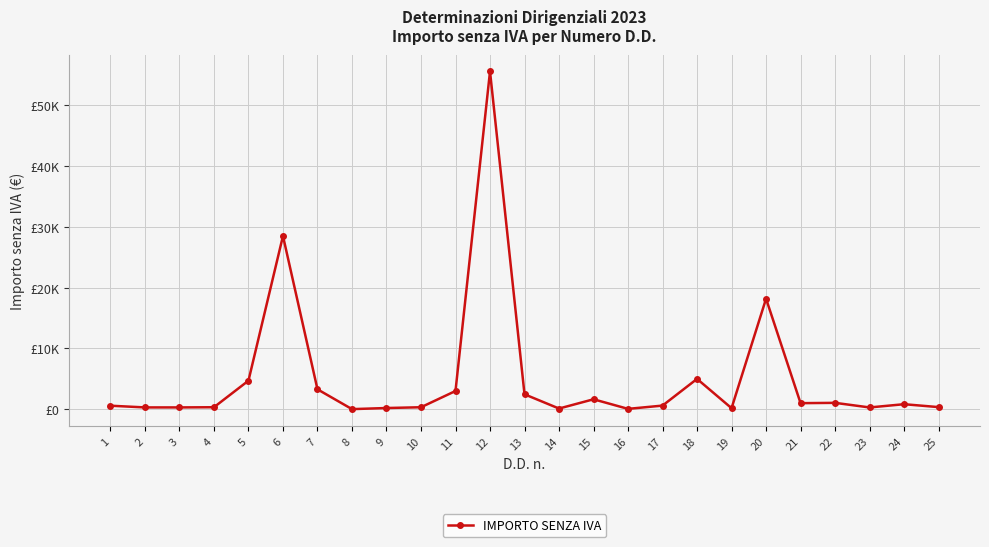

Reading left to right, list all the values displayed in this chart.

580.0	300.0	300.0	330.0	4700.0	28500.0	3278.7	18.0	200.0	327.9	3000.0	55575.0	2459.0	114.4	1638.5	61.1	600.0	4992.0	174.9	18180.0	1000.0	1051.2	295.0	828.3	350.0